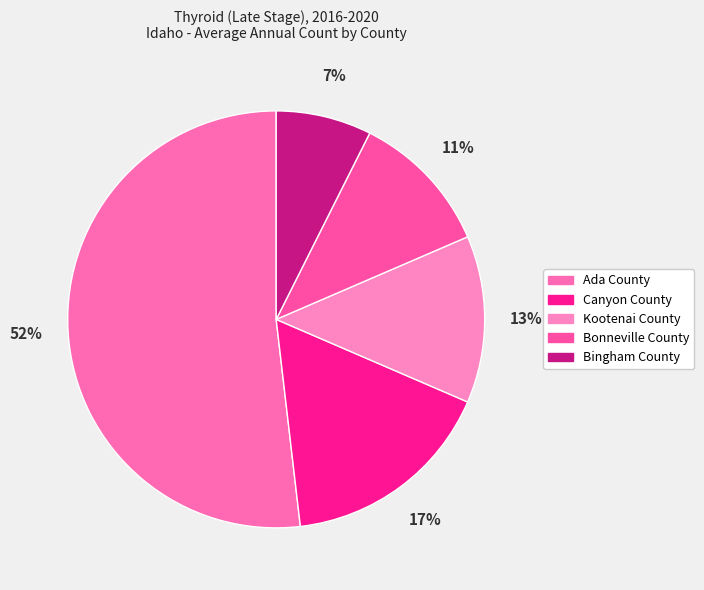

The Ada County slice represents 62% of the pie. True or false?

False